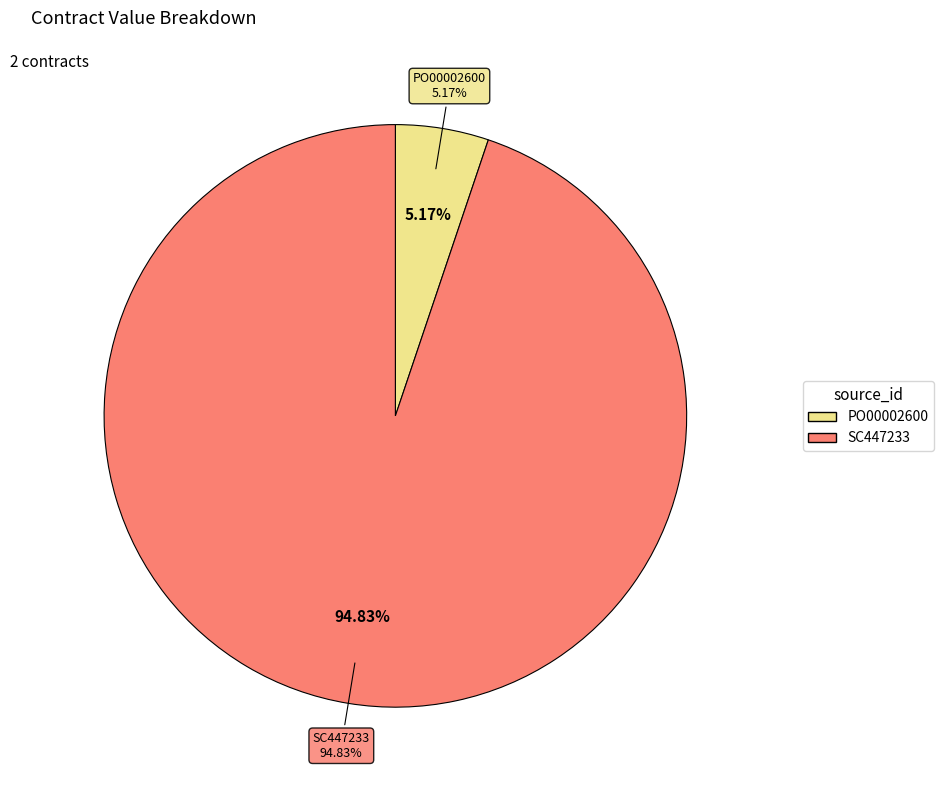

Does any single category account for the majority?

Yes